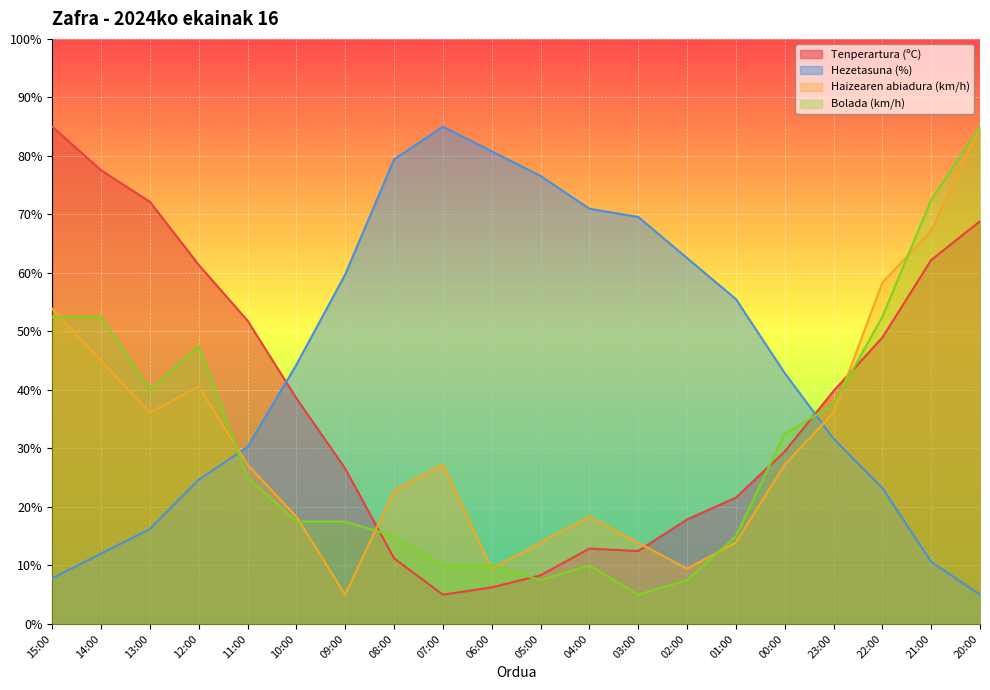

What is the difference between the second highest and second lowest values in the Bolada (km/h) series?

65.0